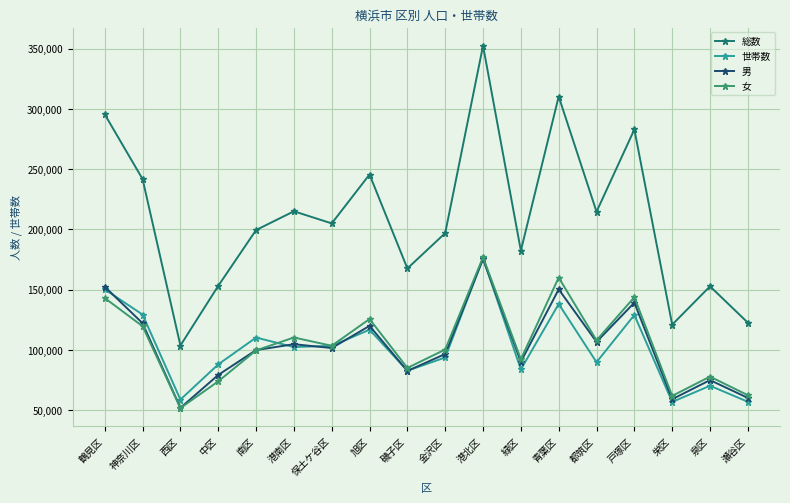

The 世帯数 series shows 93708 at 金沢区. True or false?

True